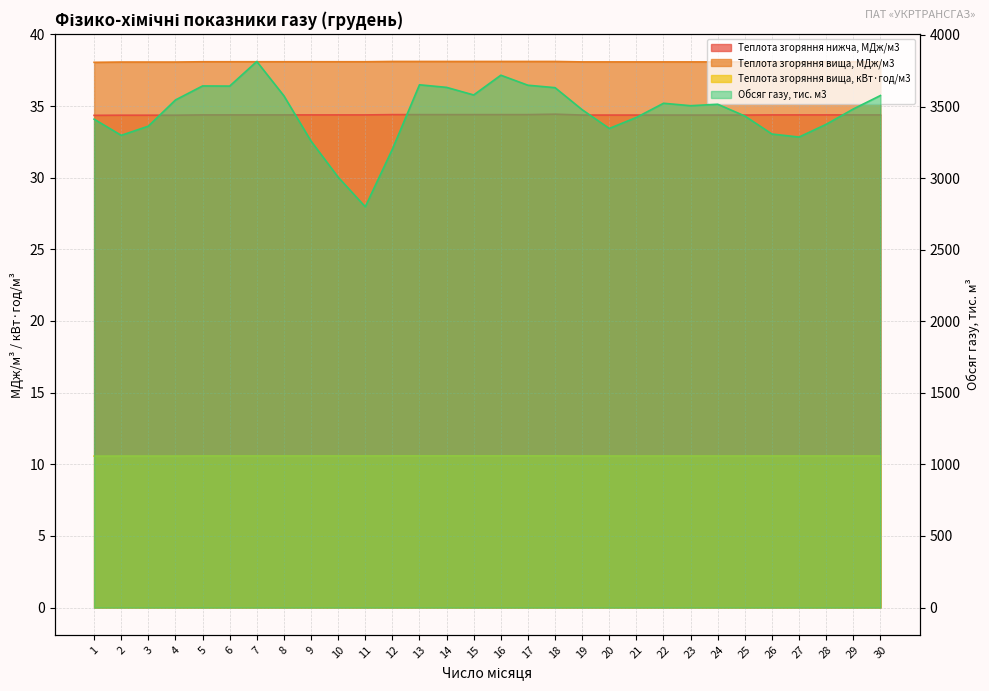

True or false: Теплота згоряння вища, МДж/м3 and Обсяг газу, тис. м3 intersect in this chart.

False